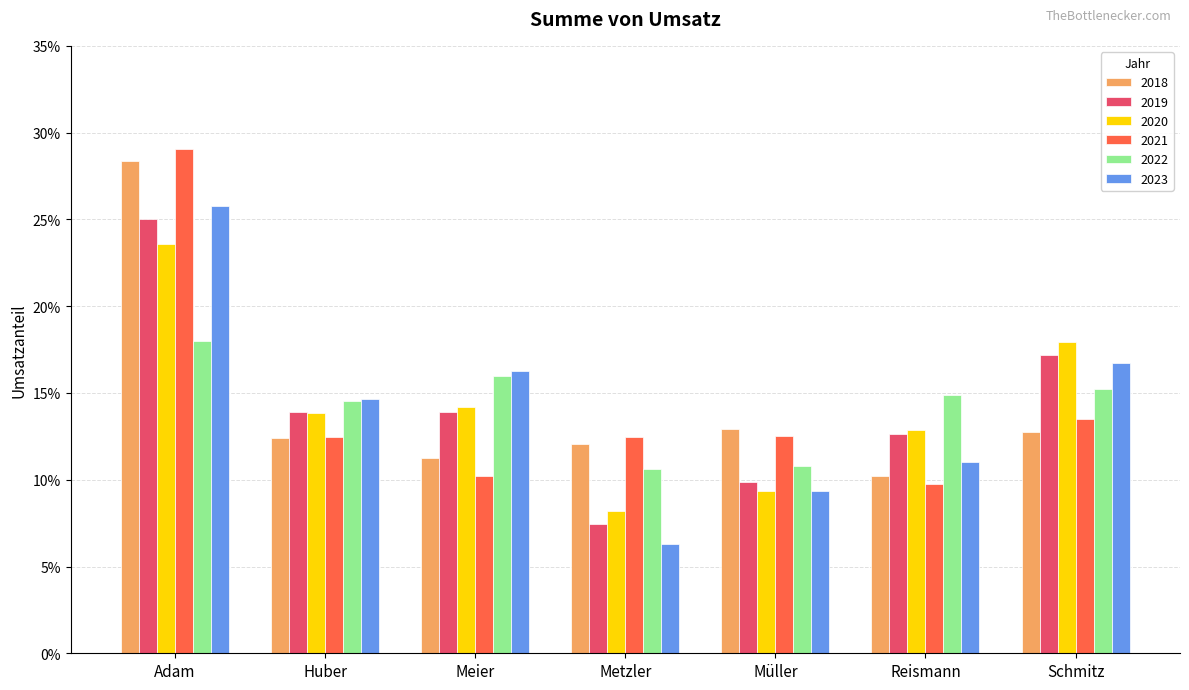

Which series changed the most between Adam and Müller?

2021